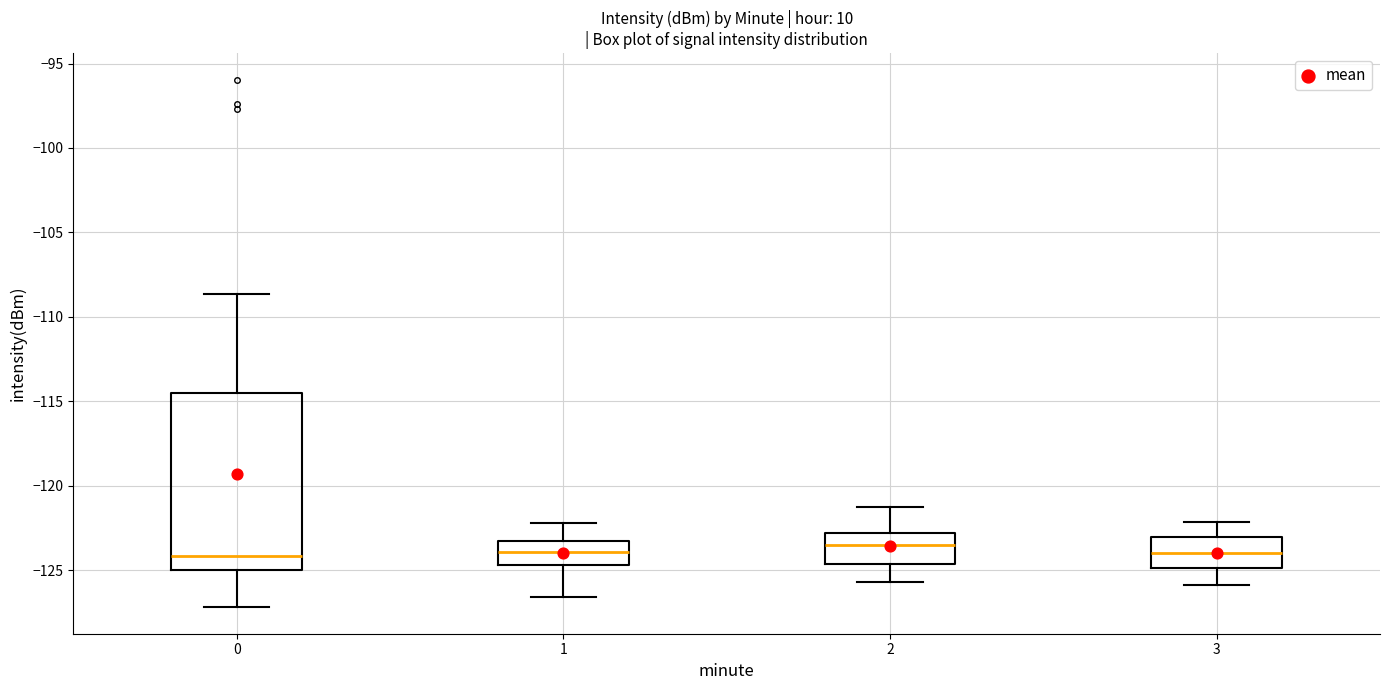

Reading left to right, transcribe this box plot: for each box, give where its median line is, the range the box spans, and where its two whiskers end, as read against the y-axis. The values are not printed on the chart, so give them approximately, as read against the axis.

0: median -124.0, box -125.0 to -114.5, whiskers -127.0 to -108.5
1: median -124.0, box -124.5 to -123.5, whiskers -126.5 to -122.0
2: median -123.5, box -124.5 to -123.0, whiskers -125.5 to -121.0
3: median -124.0, box -125.0 to -123.0, whiskers -126.0 to -122.0